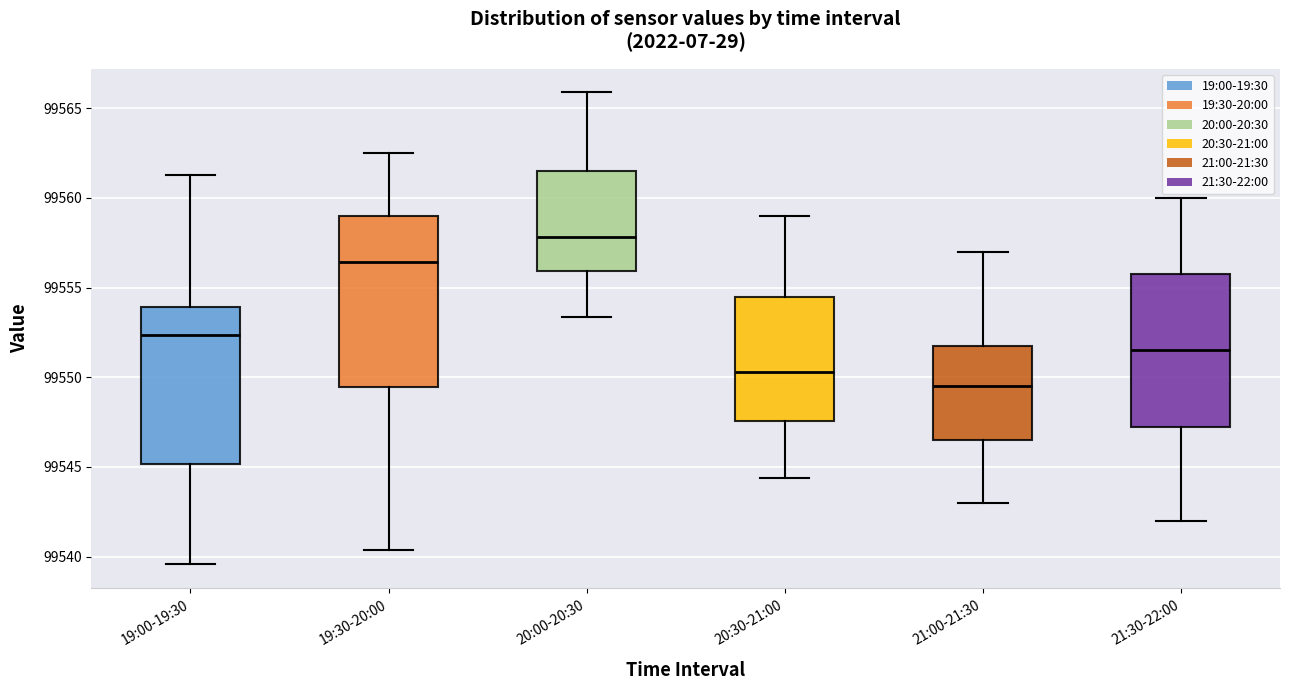

Which box is the tallest, from its lower edge to its upper edge?

19:30-20:00